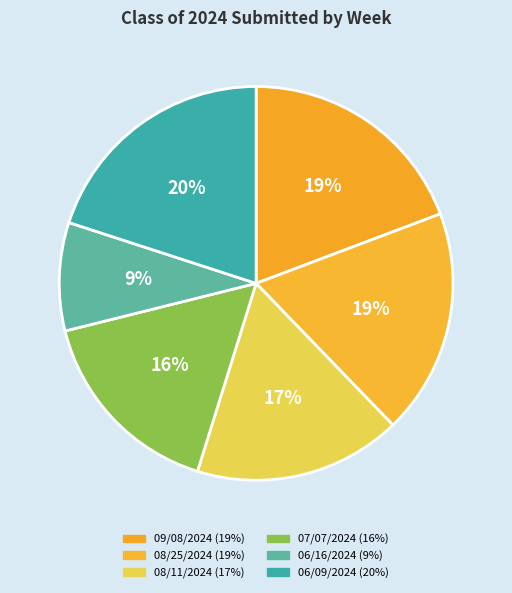

Rank the categories by value from highest to lowest.

06/09/2024, 09/08/2024, 08/25/2024, 08/11/2024, 07/07/2024, 06/16/2024